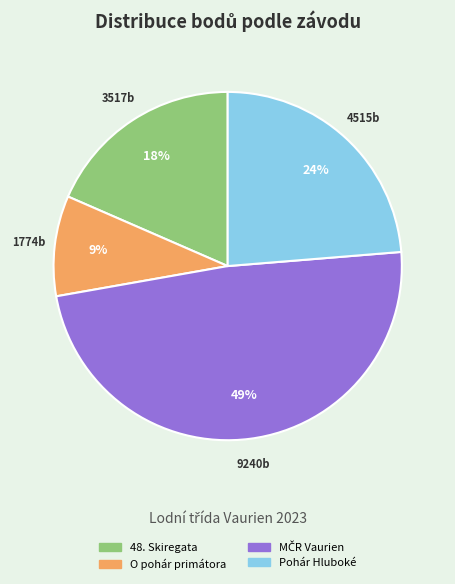

What percentage is the Pohár Hluboké slice, to the nearest percent?

24%